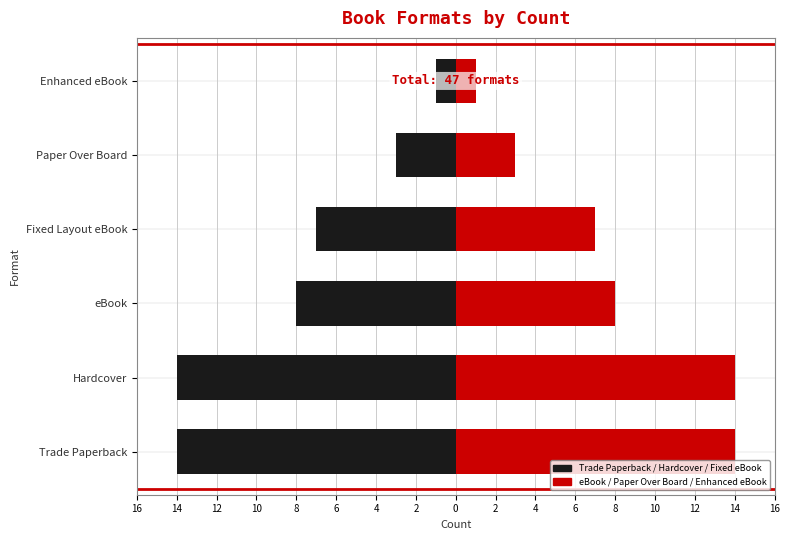

How many groups of bars are there?

6